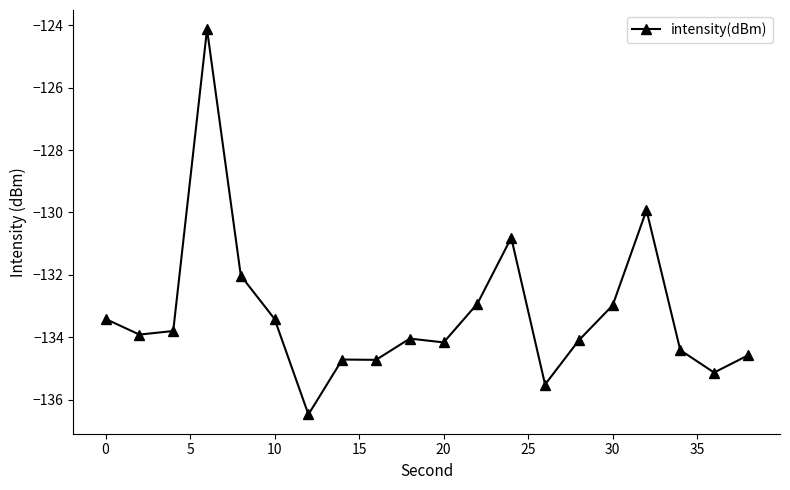

What is the maximum value shown in the chart?

-124.1